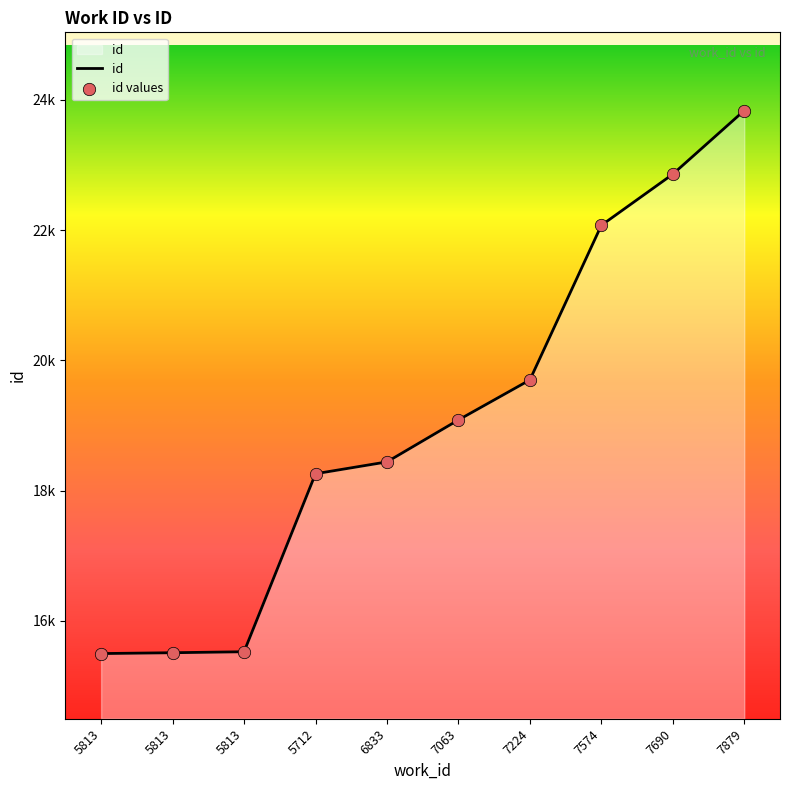

Which has a higher value, 5813 or 6833?

6833